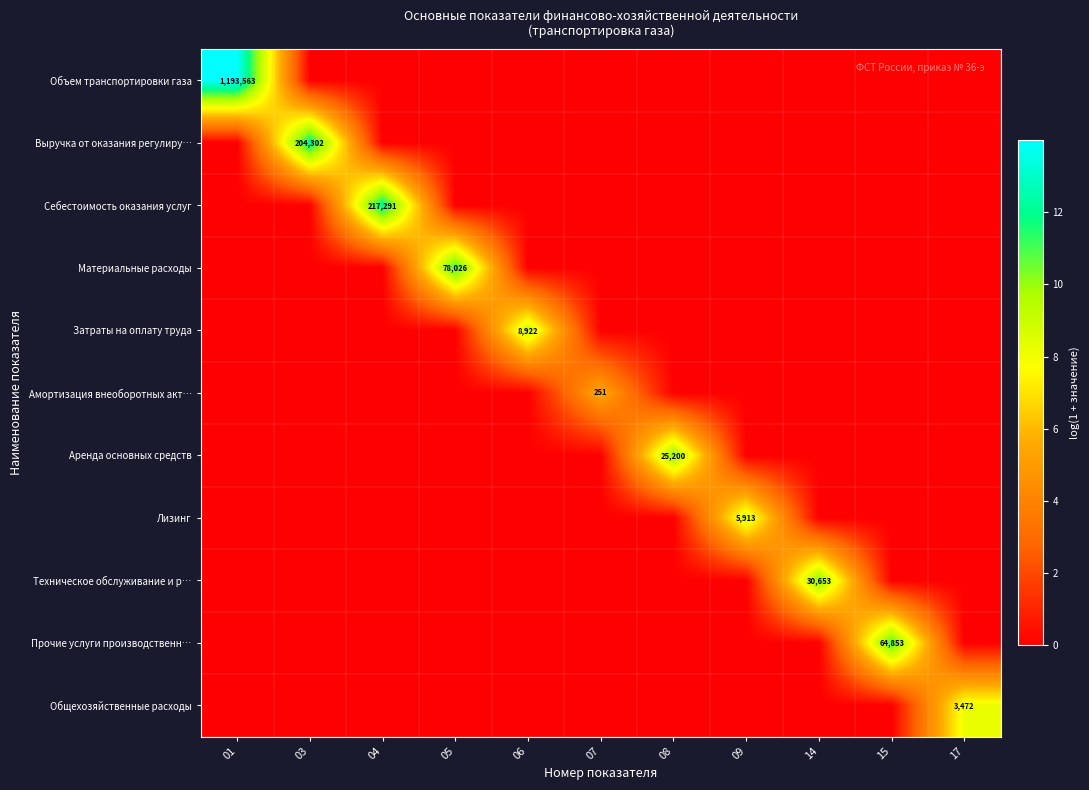

Where is Амортизация внеоборотных акт… nearest to the value 2?

01